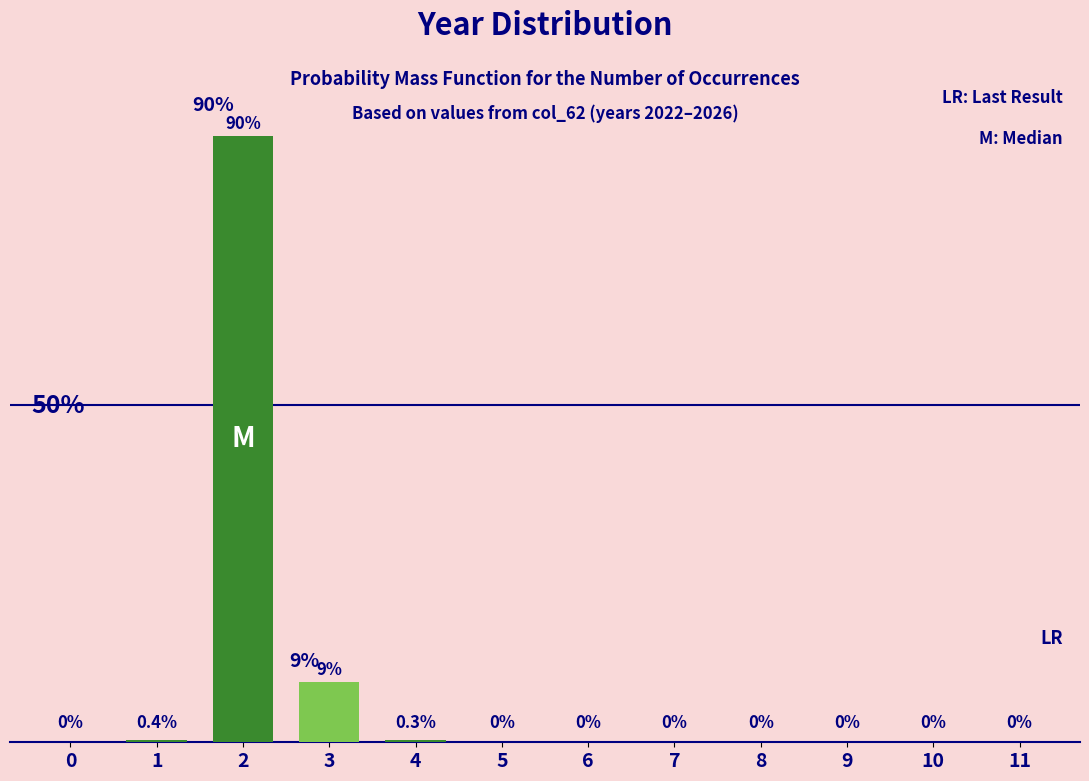

Are the bars horizontal?

No